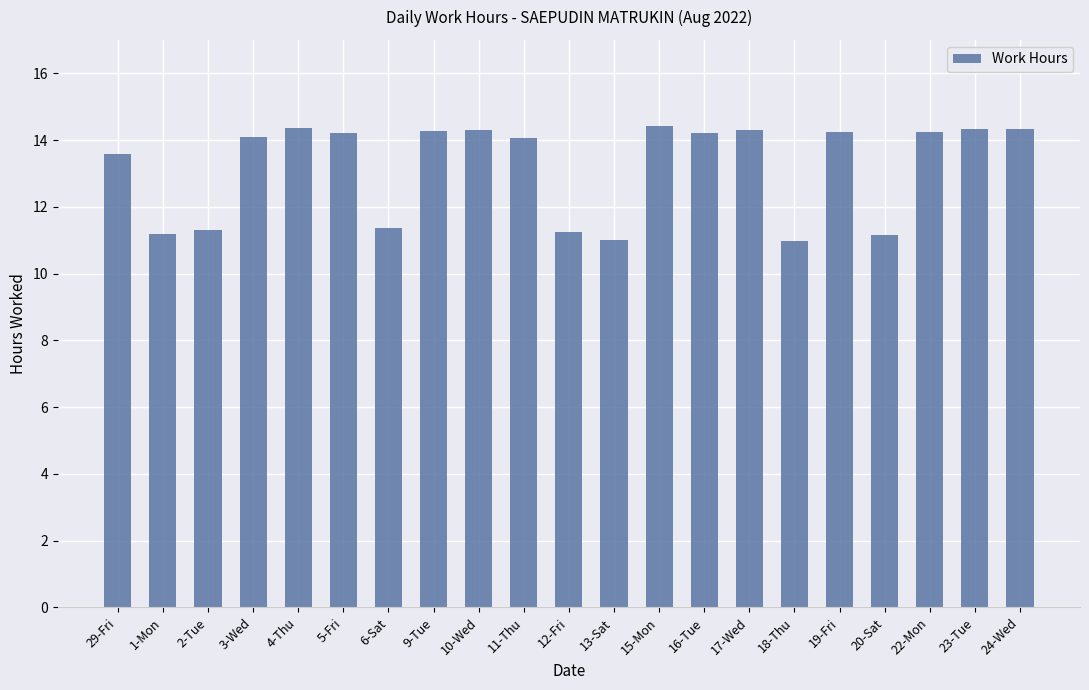

Is it true that the value at 11-Thu is 14.1?

True